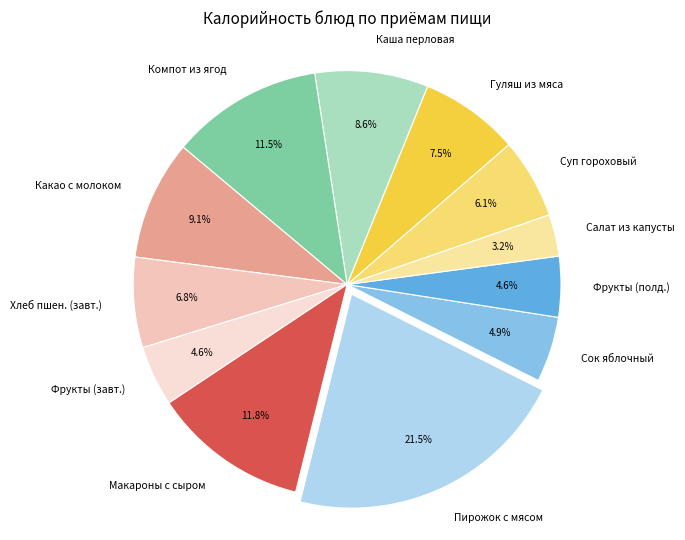

Which slice is the smallest?

Салат из капусты